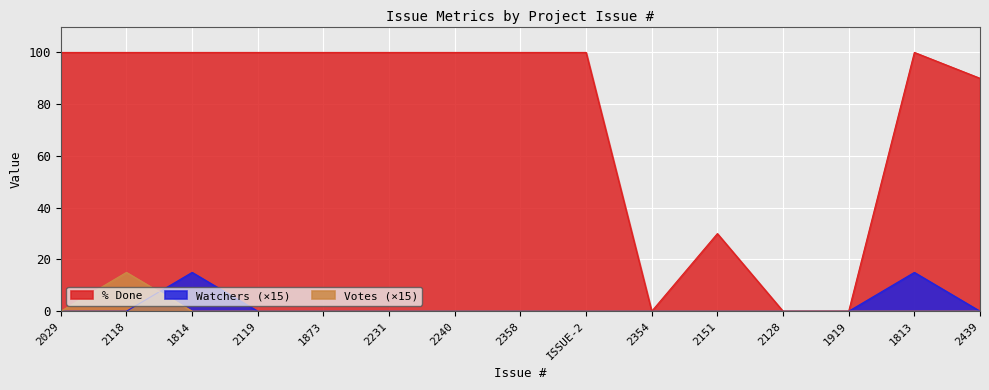

What is the sum of the Watchers values at 1814 and 1813?

30